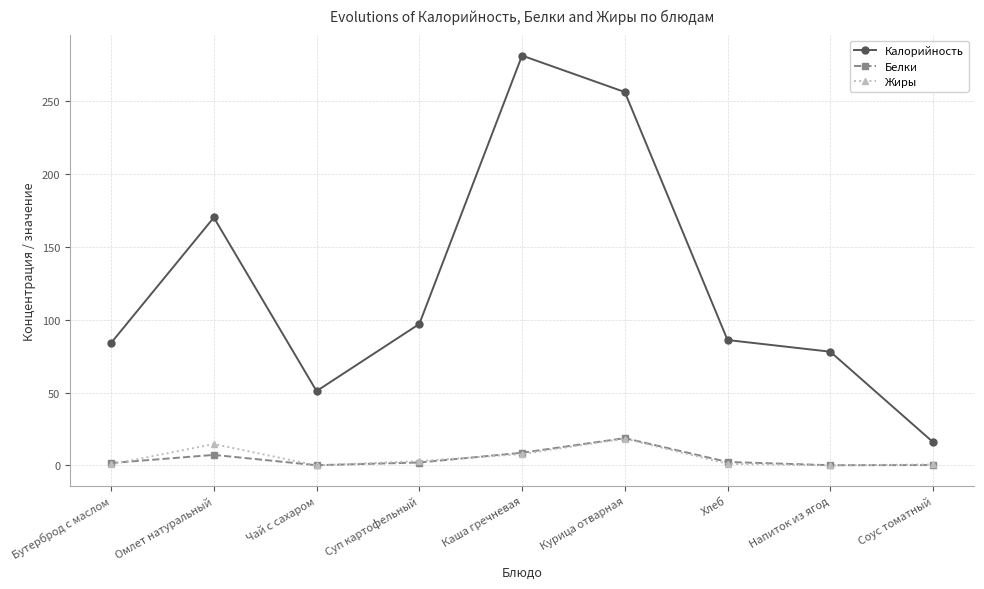

What is the total value across all series at Курица отварная?

293.2